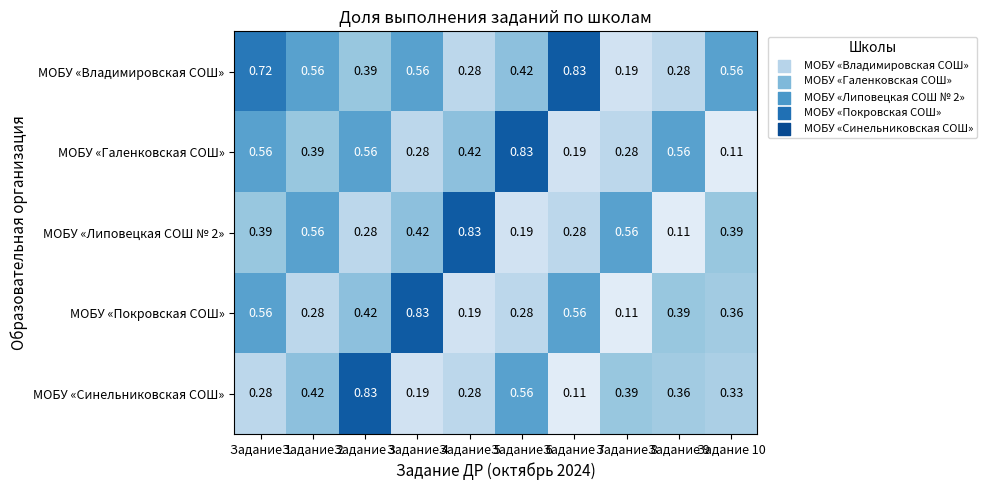

How many series are shown in this chart?

5